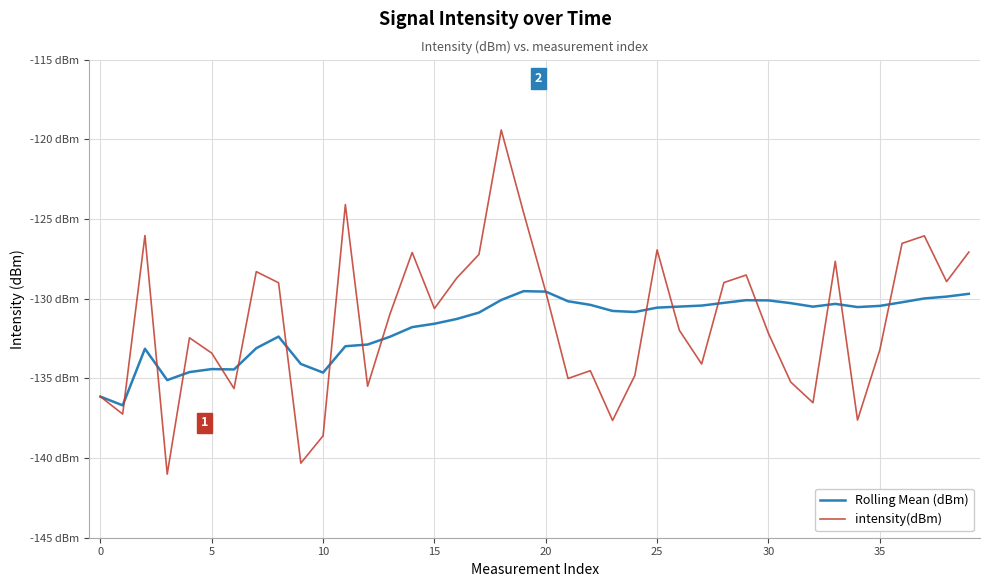

Reading left to right, what are all the values shown in this chart?

Rolling Mean (dBm): -136.1	-136.7	-133.1	-135.1	-134.6	-134.4	-134.4	-133.1	-132.4	-134.1	-134.6	-133.0	-132.9	-132.4	-131.8	-131.6	-131.3	-130.9	-130.1	-129.5	-129.6	-130.2	-130.4	-130.8	-130.8	-130.6	-130.5	-130.4	-130.3	-130.1	-130.1	-130.3	-130.5	-130.3	-130.5	-130.5	-130.2	-130.0	-129.9	-129.7
intensity(dBm): -136.1	-137.2	-126.0	-141.0	-132.5	-133.4	-135.6	-128.3	-129.0	-140.3	-138.6	-124.1	-135.5	-131.0	-127.1	-130.6	-128.7	-127.2	-119.4	-124.6	-129.6	-135.0	-134.5	-137.6	-134.8	-126.9	-132.0	-134.1	-129.0	-128.5	-132.2	-135.2	-136.5	-127.7	-137.6	-133.2	-126.5	-126.1	-128.9	-127.1